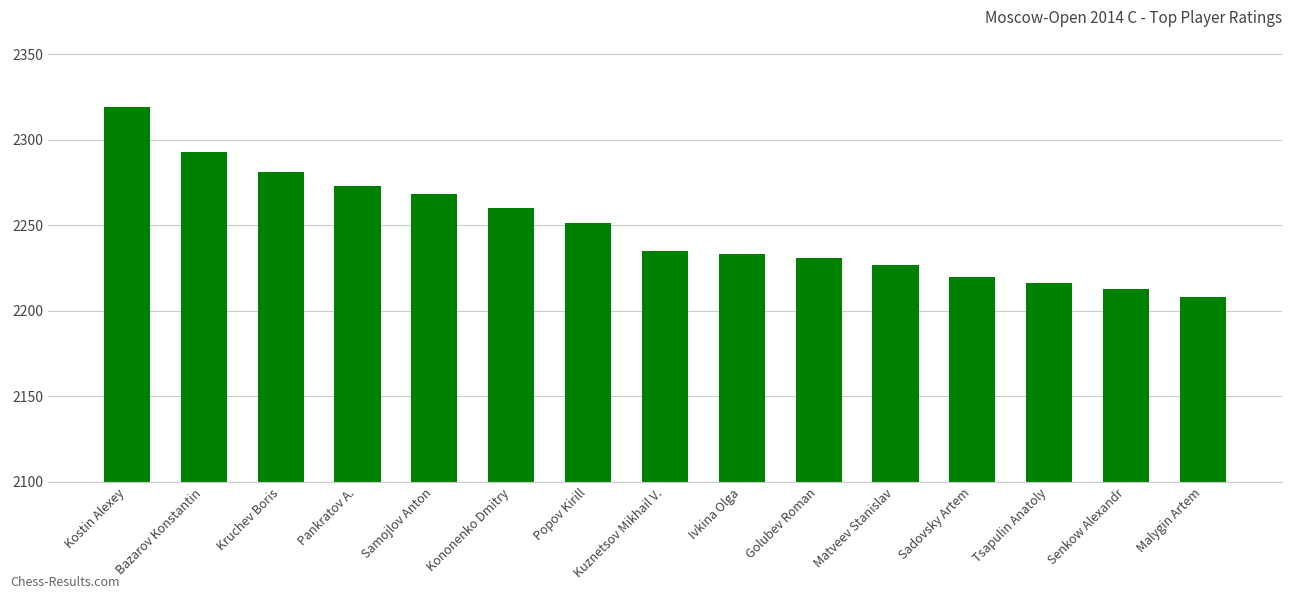

The chart shows a value of 896 at Malygin Artem. True or false?

False